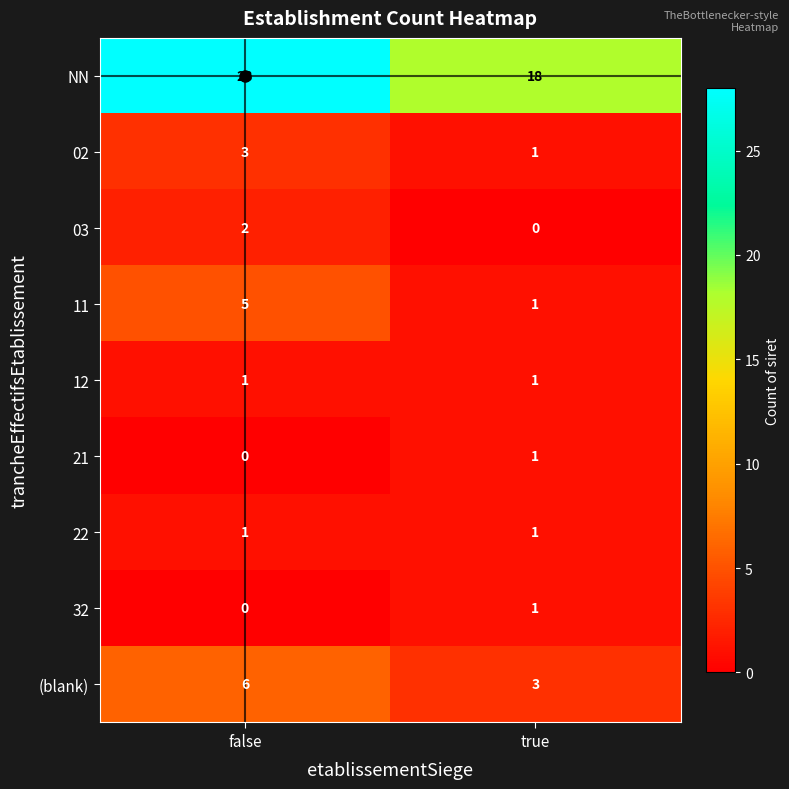

Count the number of data series in this chart.

9